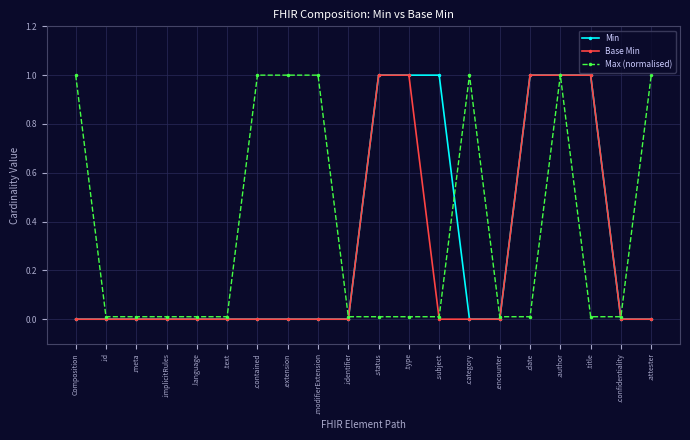

What is the maximum value shown in the chart?

1.0